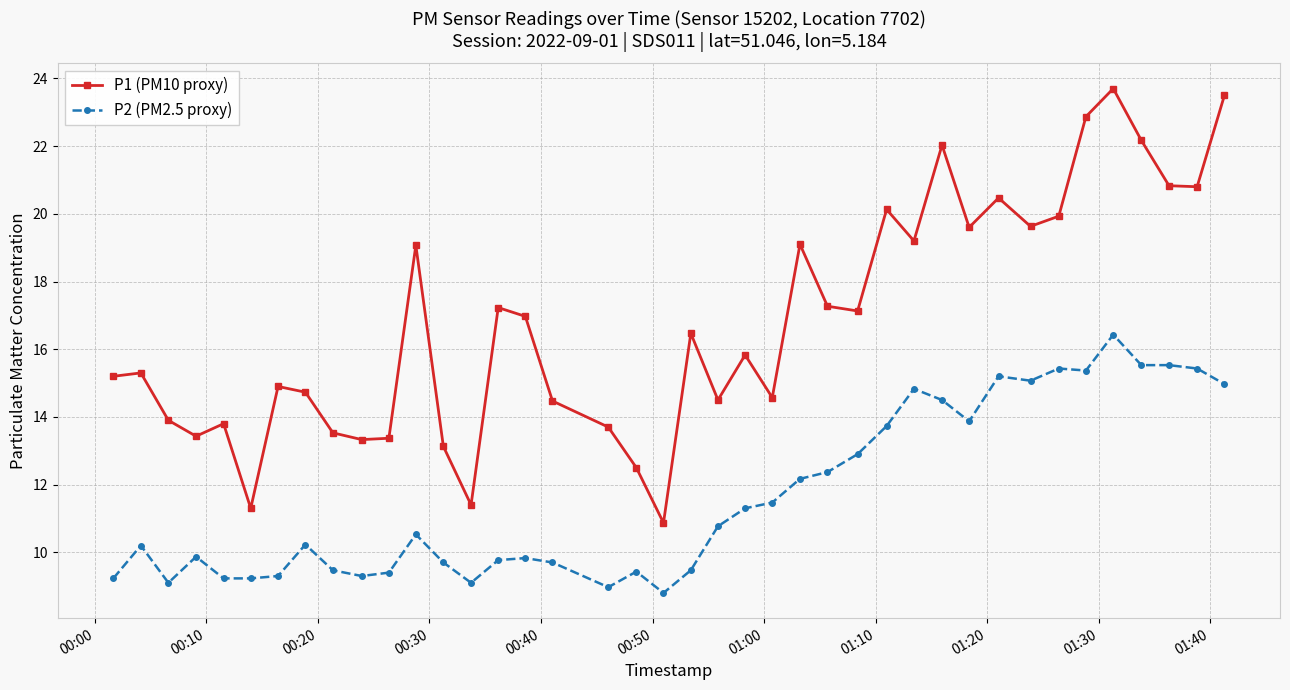

What is the average value of the P2 (PM2.5 proxy) series?

11.7